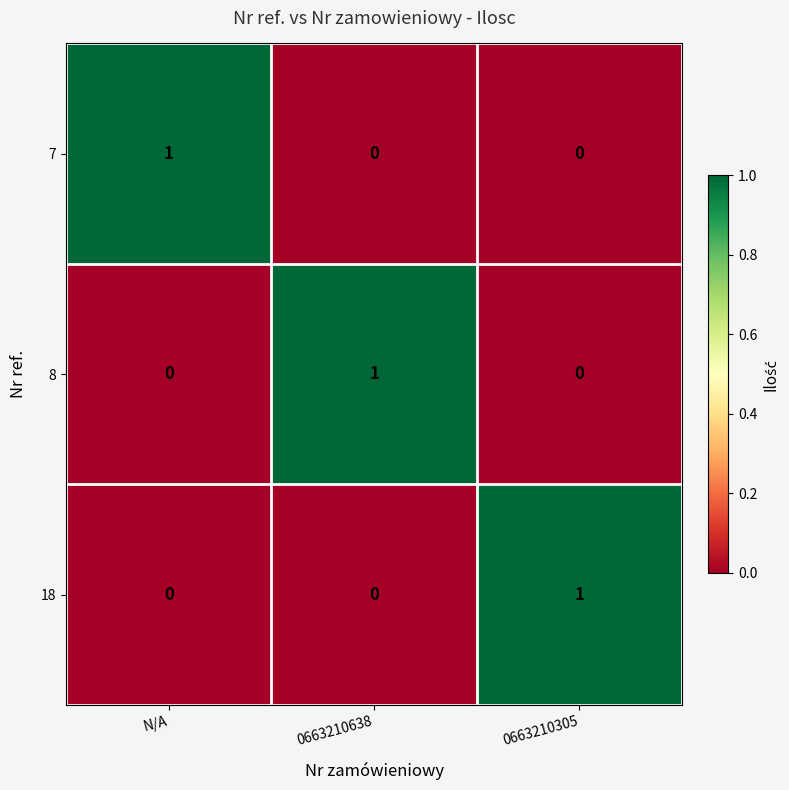

How many data points does each series have?

3